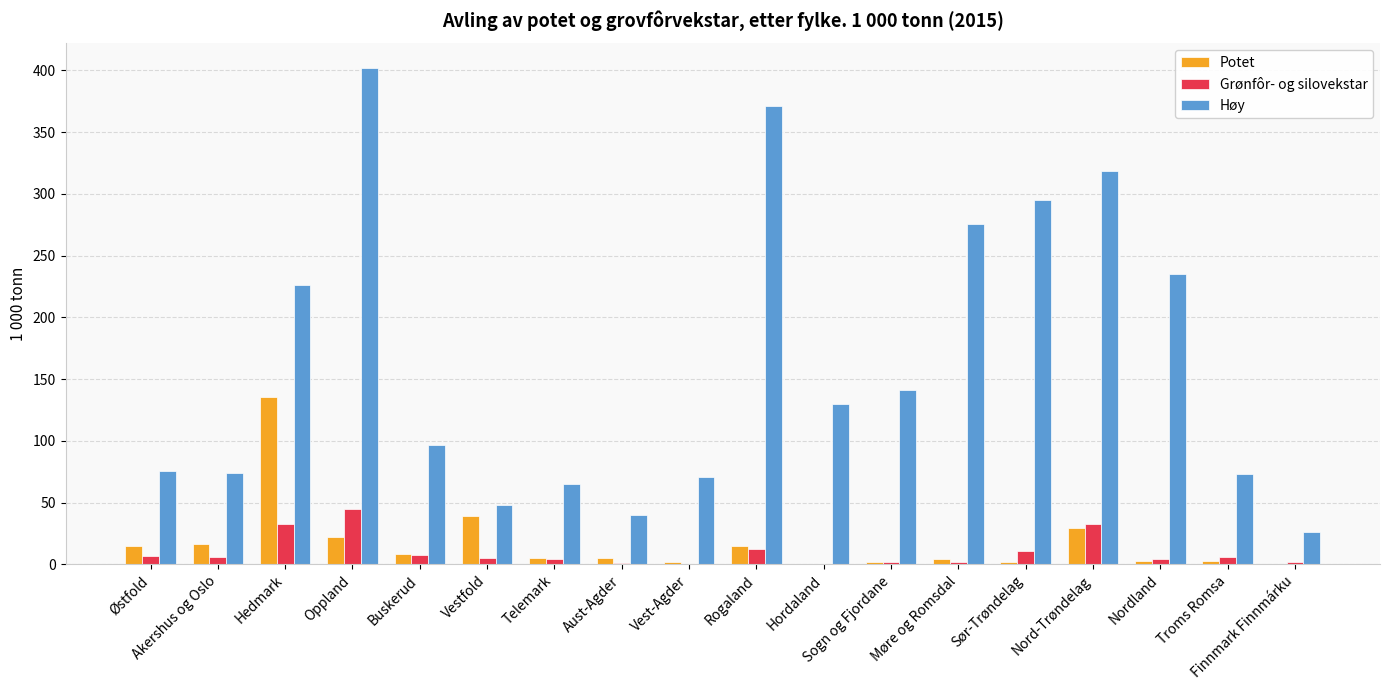

What is the sum of all Høy values?

2964.4